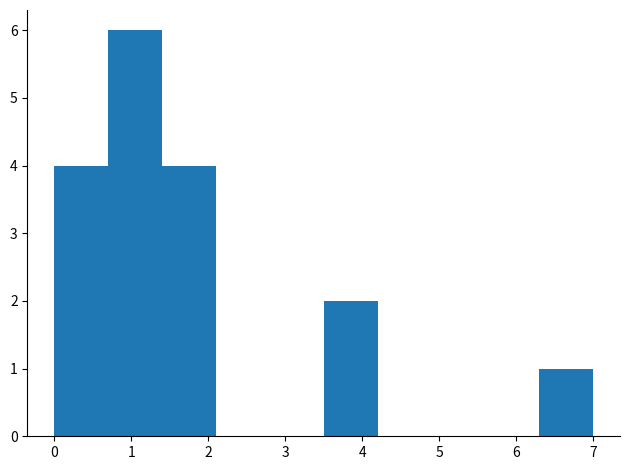

Reading left to right, transcribe this chart: for each bar, give the range it covers on the x-axis and its height. The values are not printed on the chart, so give them approximately, as read against the axis.

0.0 to 0.7: 4
0.7 to 1.4: 6
1.4 to 2.1: 4
2.1 to 2.8: 0
2.8 to 3.5: 0
3.5 to 4.2: 2
4.2 to 4.9: 0
4.9 to 5.6: 0
5.6 to 6.3: 0
6.3 to 7.0: 1